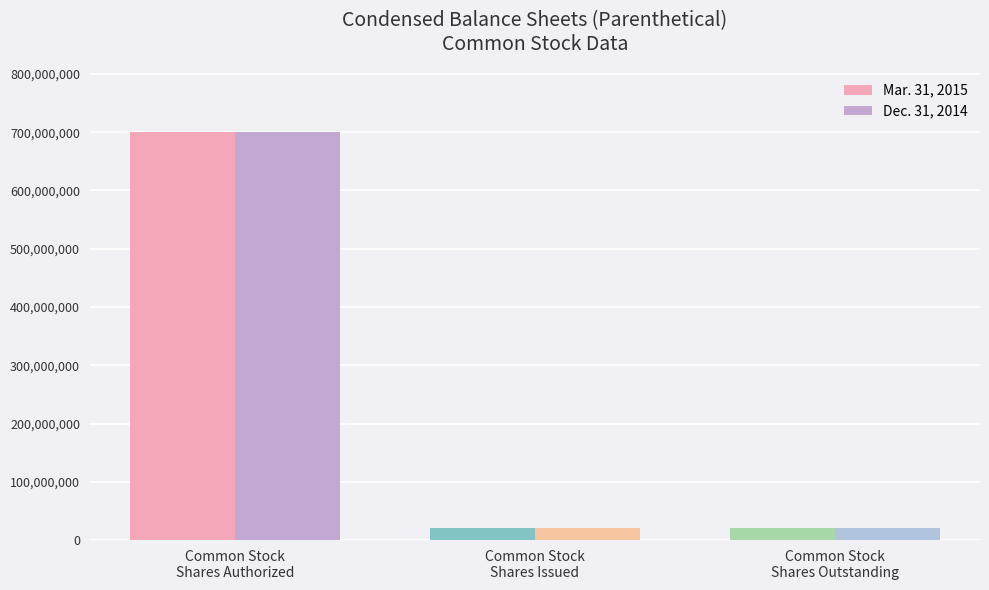

Reading left to right, extract all data points from this chart.

Mar. 31, 2015: 700000000	21365622	21365622
Dec. 31, 2014: 700000000	20365622	20365622